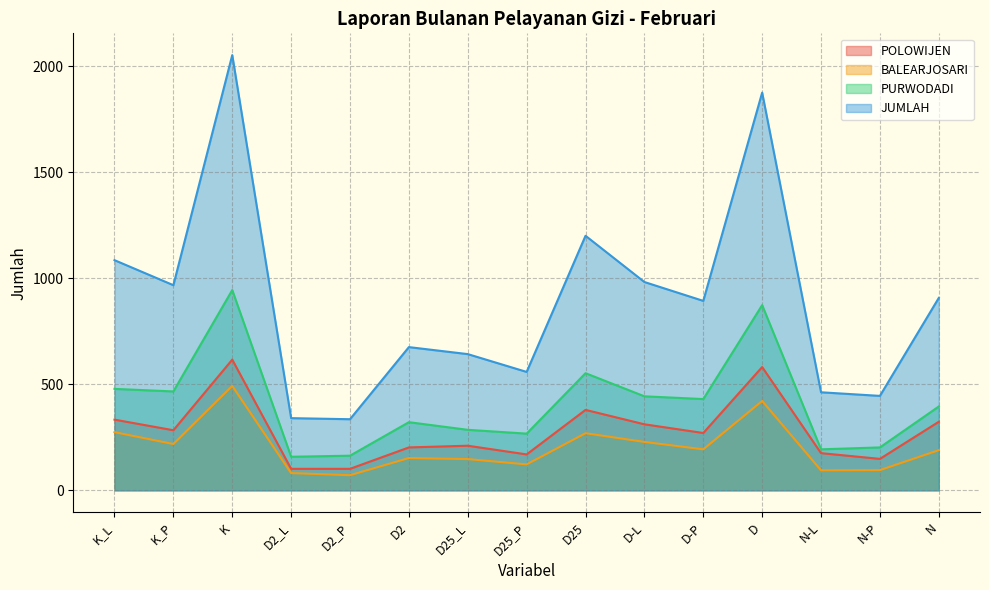

How many data points in JUMLAH are less than 893?

7